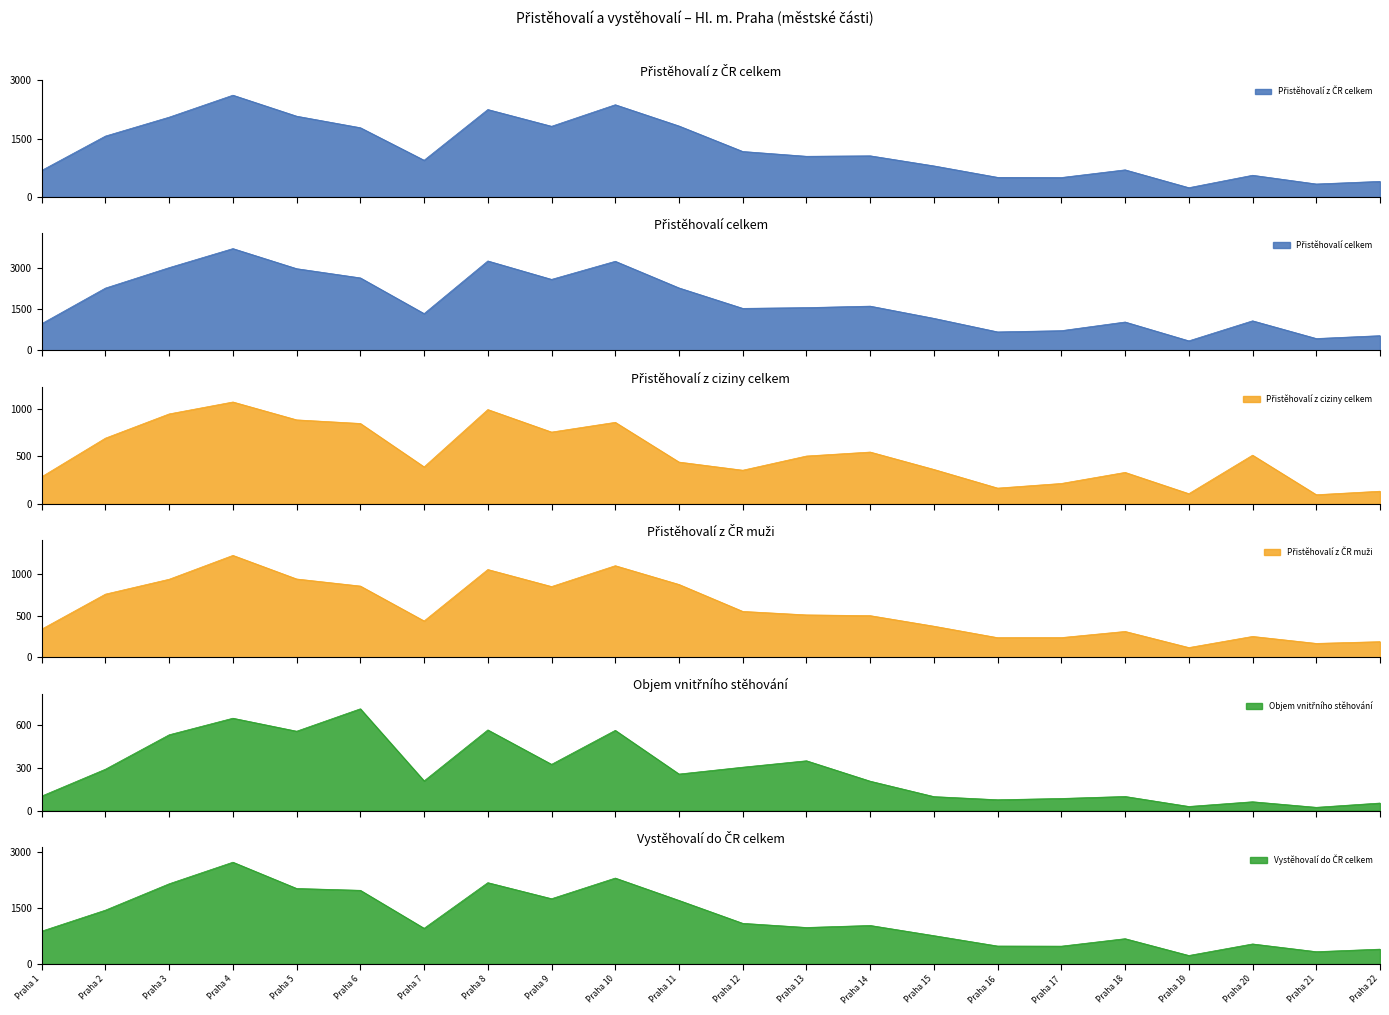

What is the smallest value displayed?

23